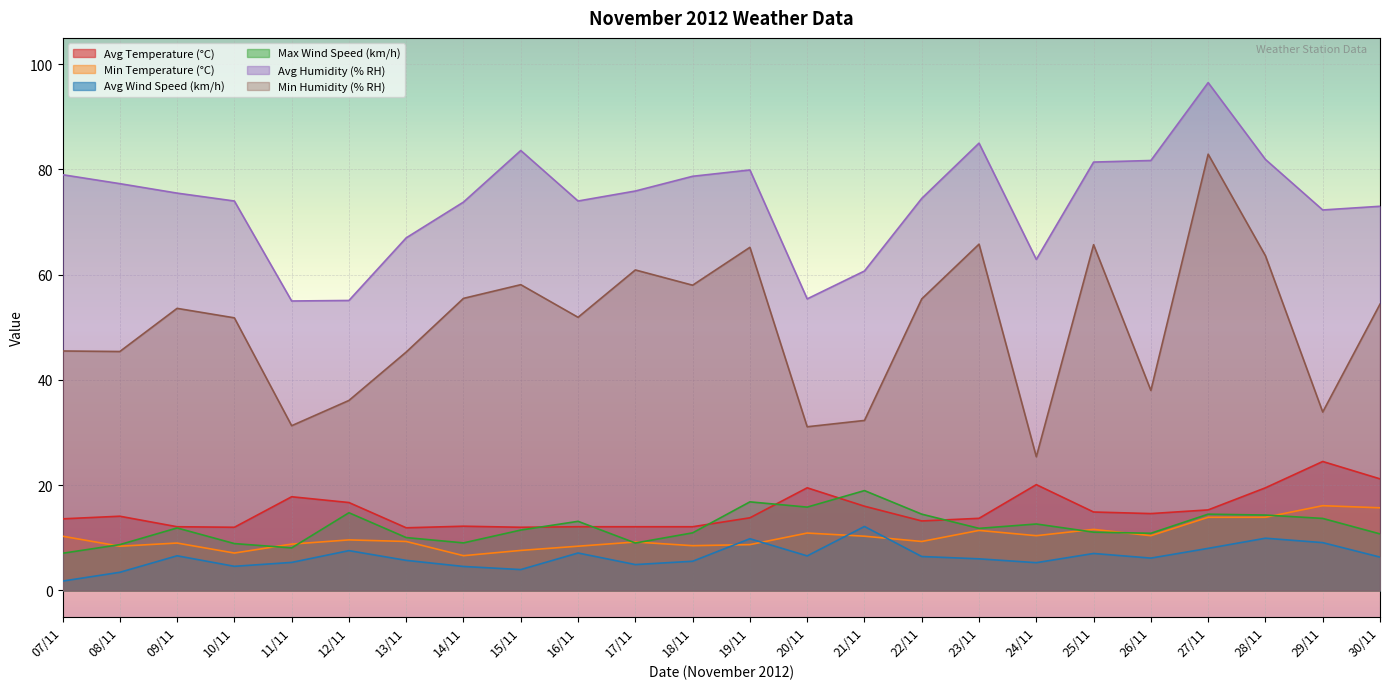

Which series has the largest total across all categories?

Avg Humidity (% RH)